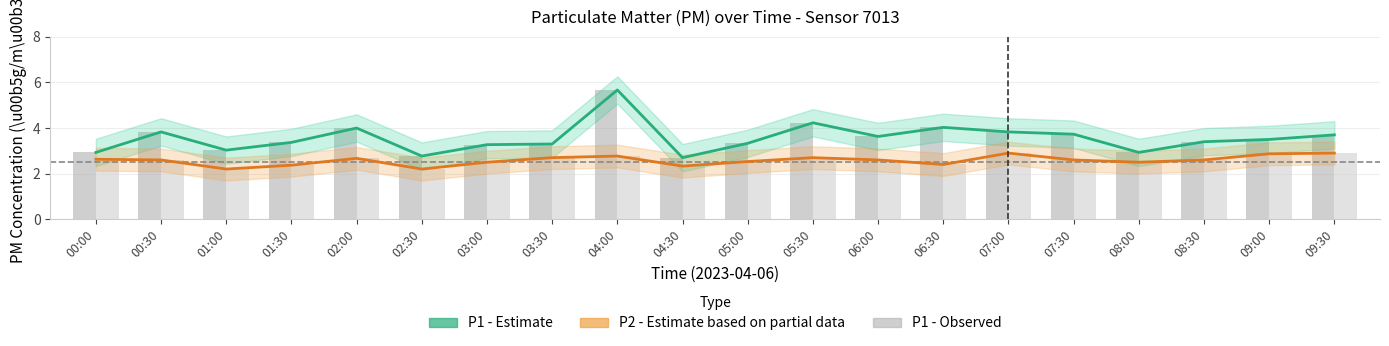

At which category is the sum across all series the highest?

04:00